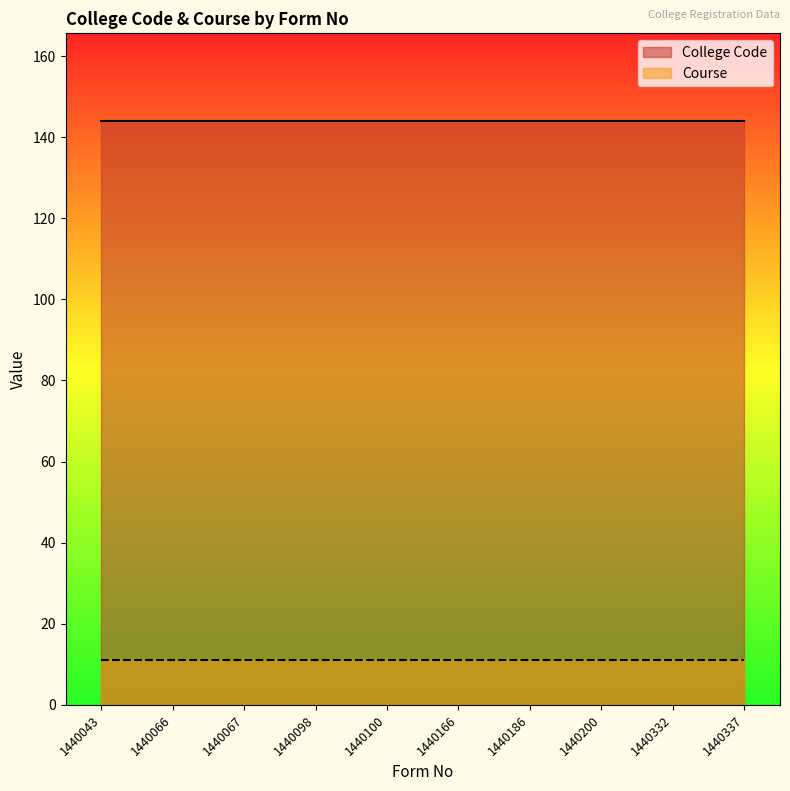

List the labels in order of Course value, smallest first.

1440043, 1440066, 1440067, 1440098, 1440100, 1440166, 1440186, 1440200, 1440332, 1440337